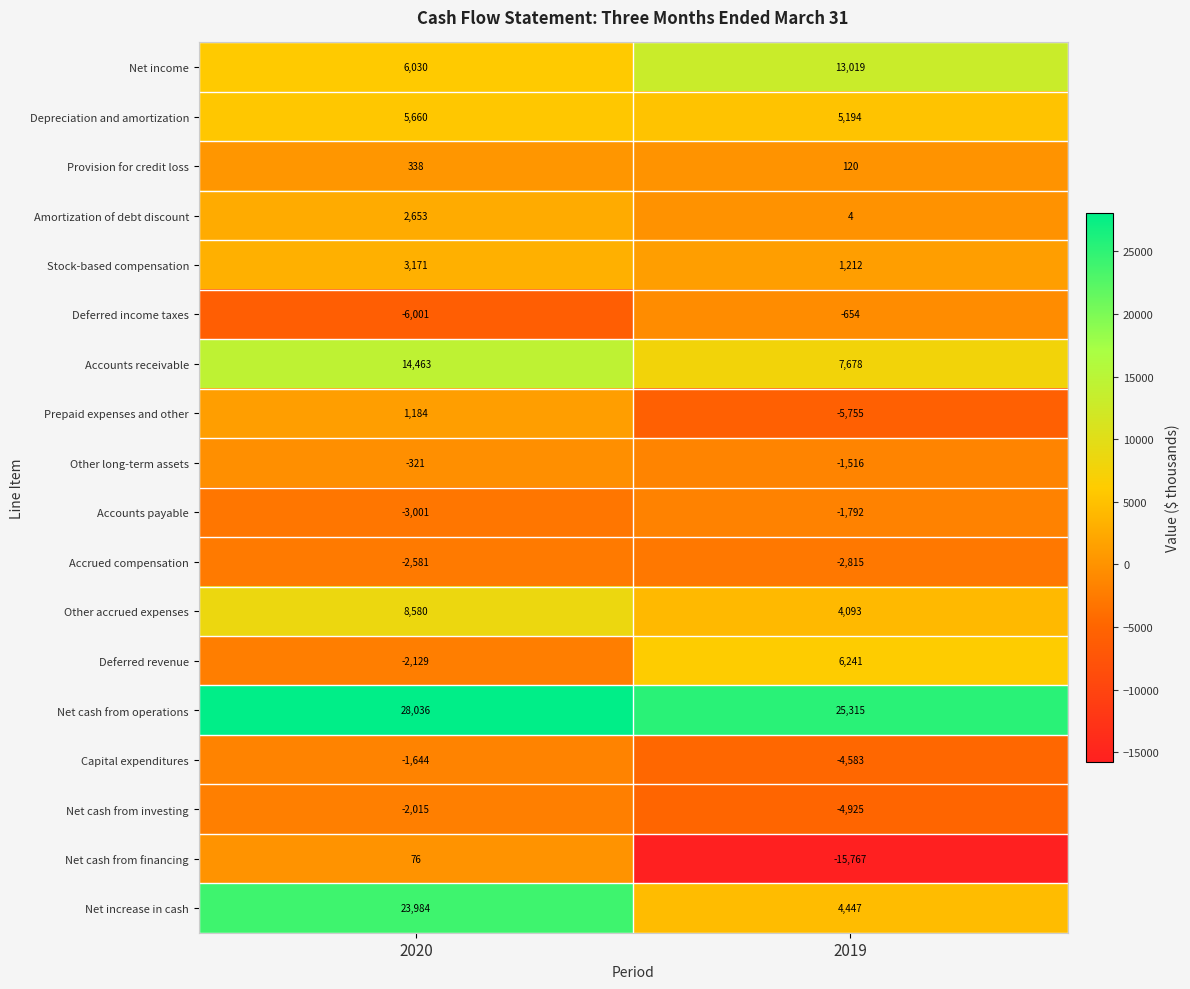

What is the minimum value shown in the chart?

-15767